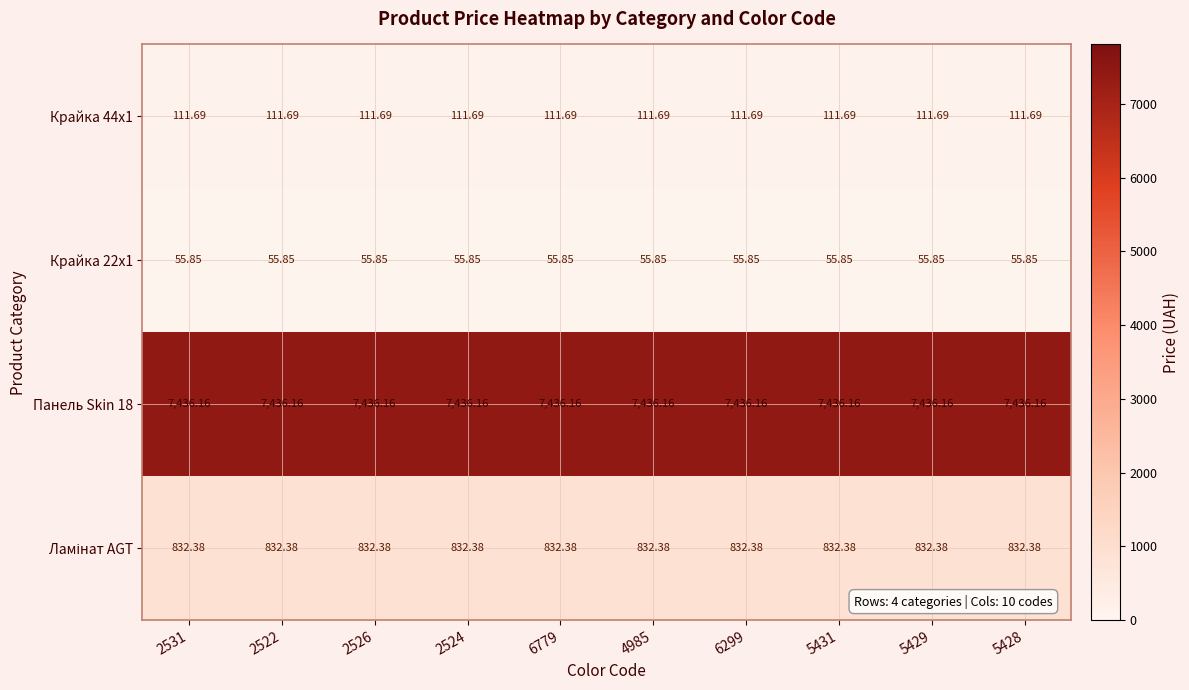

Is the value of Крайка 44x1 at 5428 greater than the value of Крайка 22x1 at 5431?

Yes